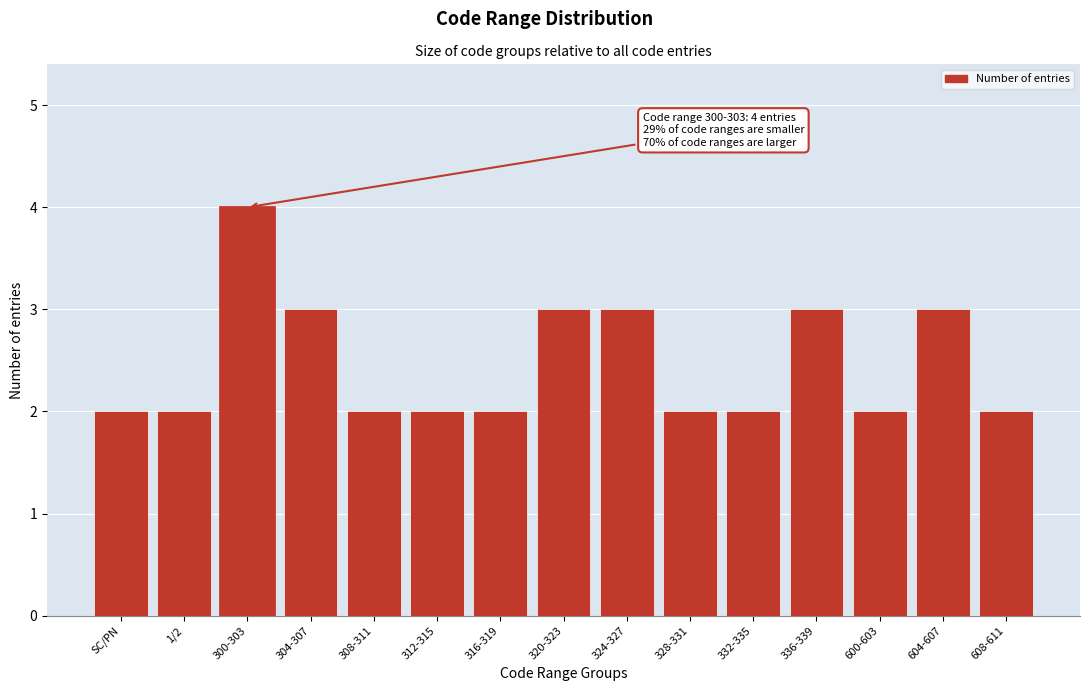

Reading left to right, transcribe all the data shown in this chart.

2	2	4	3	2	2	2	3	3	2	2	3	2	3	2